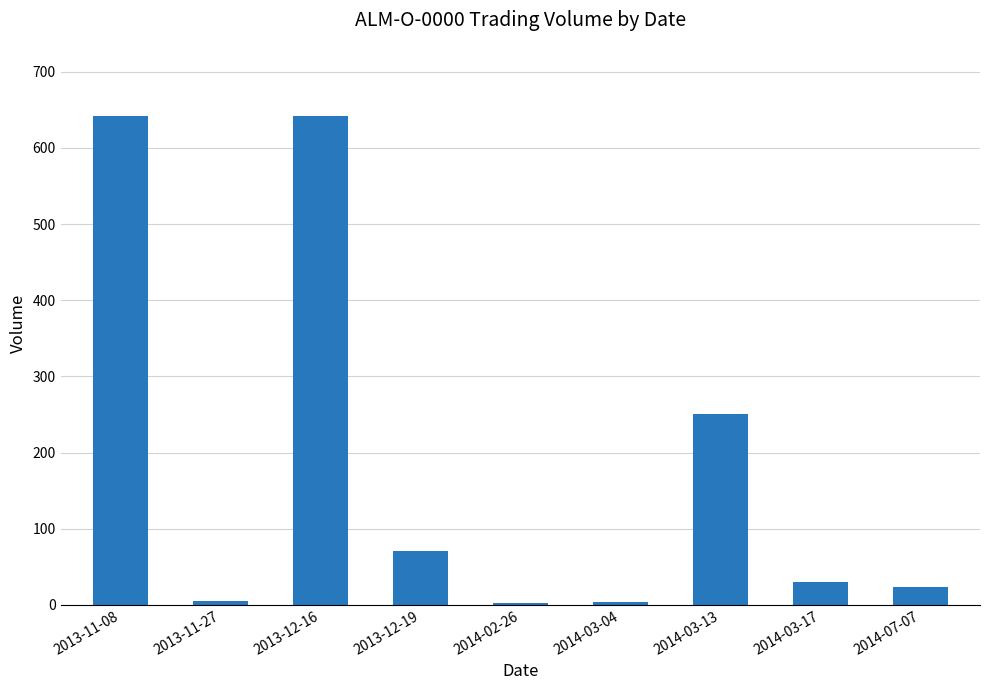

What is the maximum value shown in the chart?

642